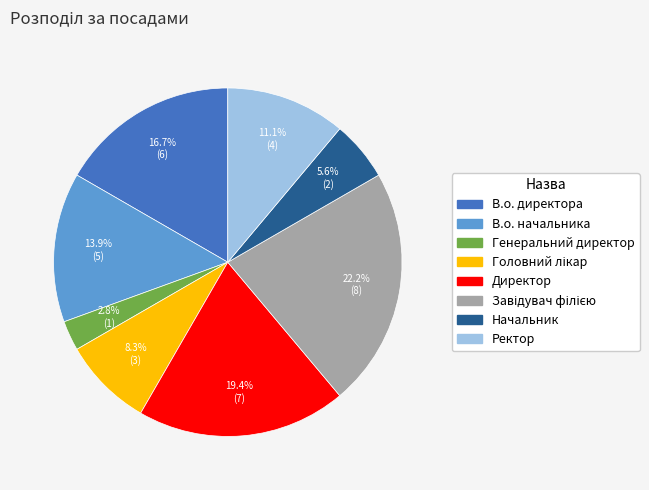

Is Директор the majority of the pie?

No